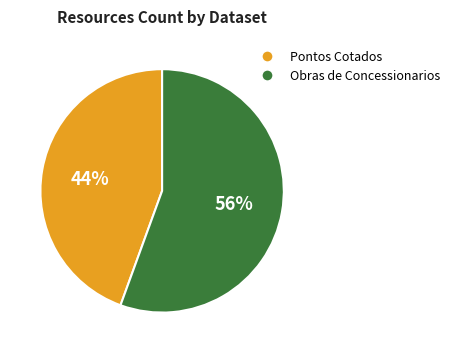

To the nearest percent, what is the average slice percentage?

50%